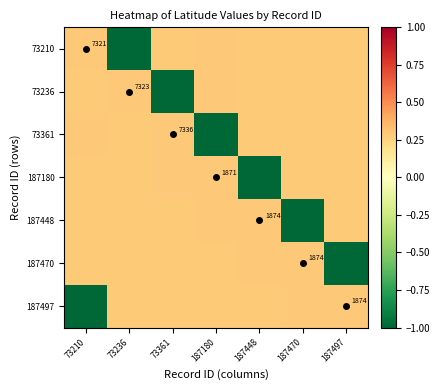

What is the smallest value displayed?

-1.0